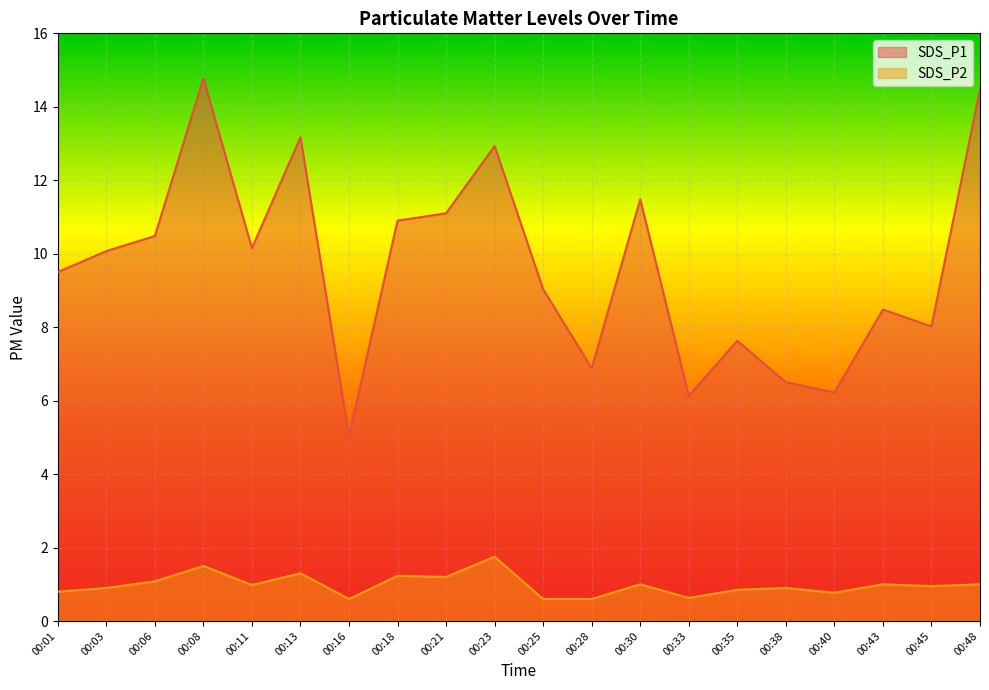

True or false: SDS_P2 and SDS_P1 cross at least once.

False